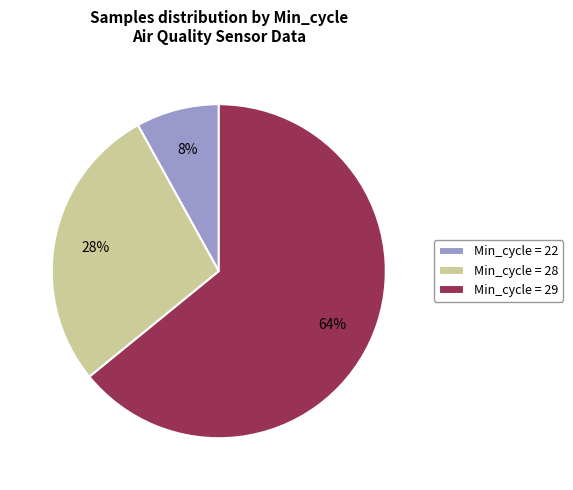

Is there a majority slice in this chart?

Yes